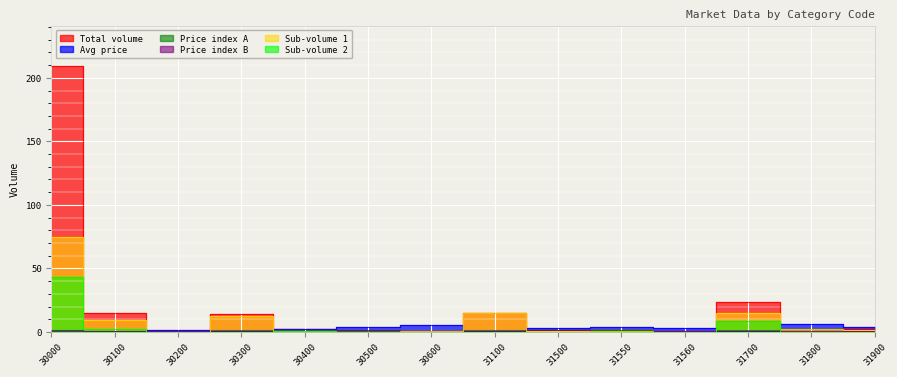

How many lines are shown in the chart?

6